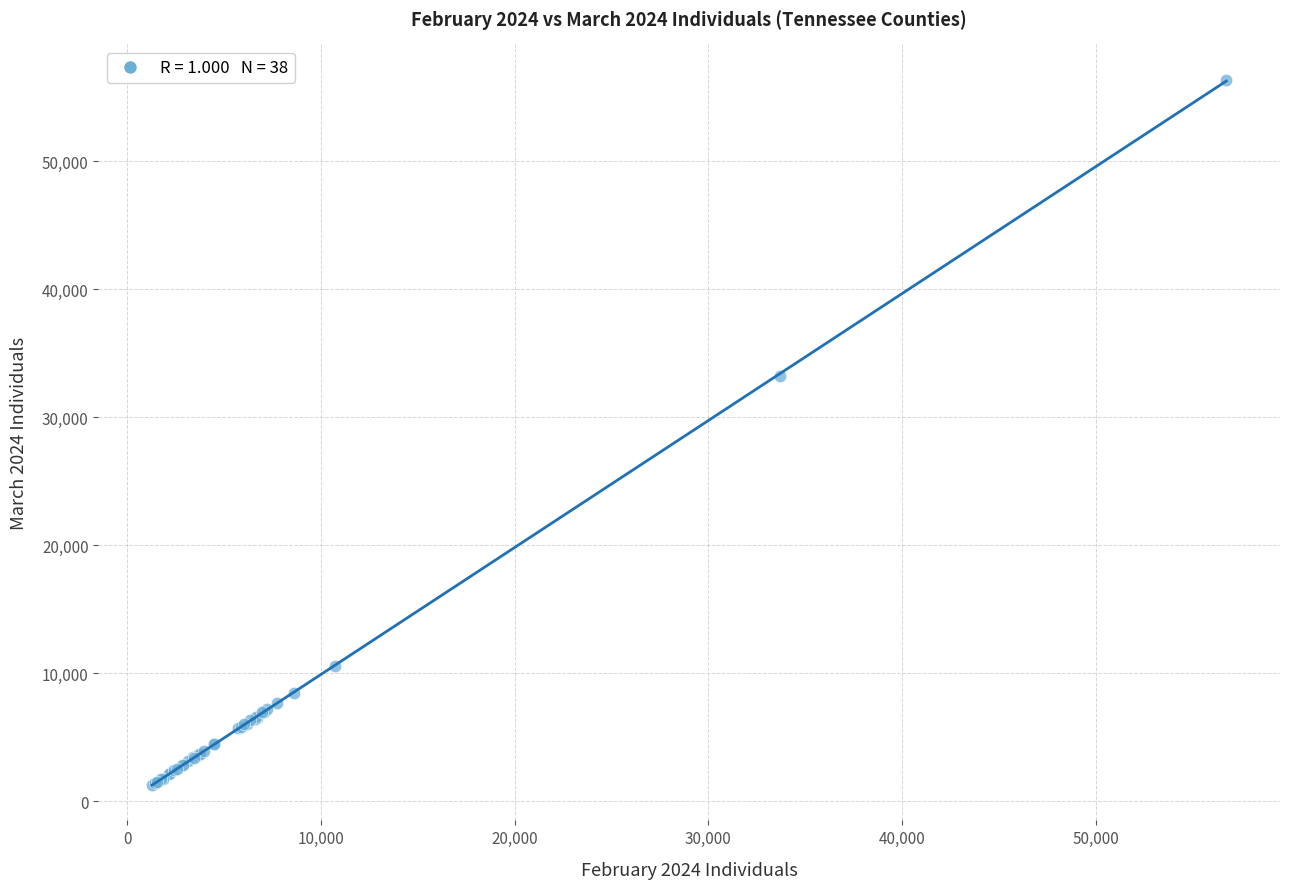

What Y value in the scatter plot is closest to 28815?

33228